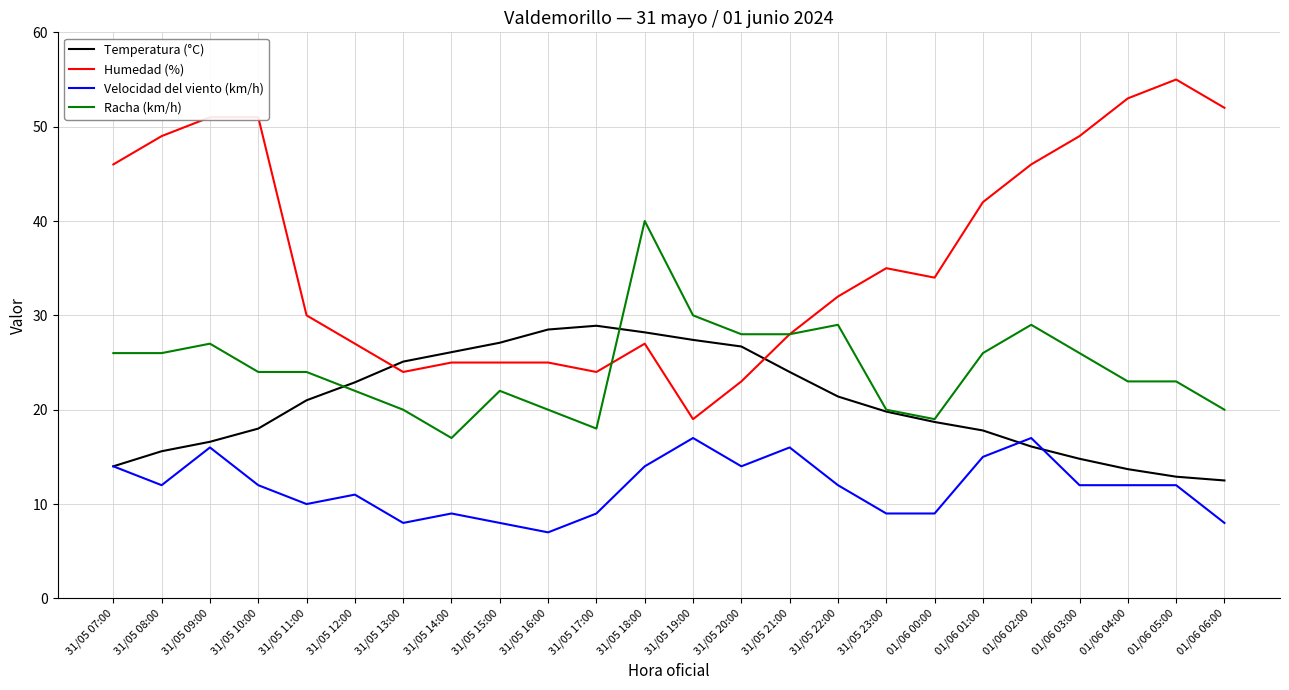

What is the maximum value for Velocidad del viento (km/h)?

17.0